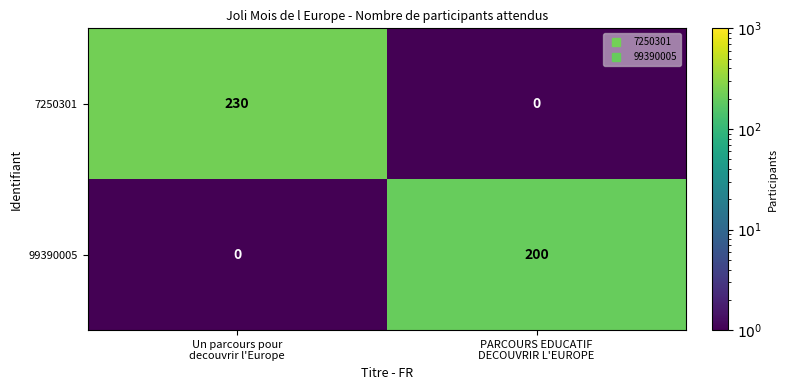

Reading left to right, what are all the values shown in this chart?

7250301: 230	0
99390005: 0	200